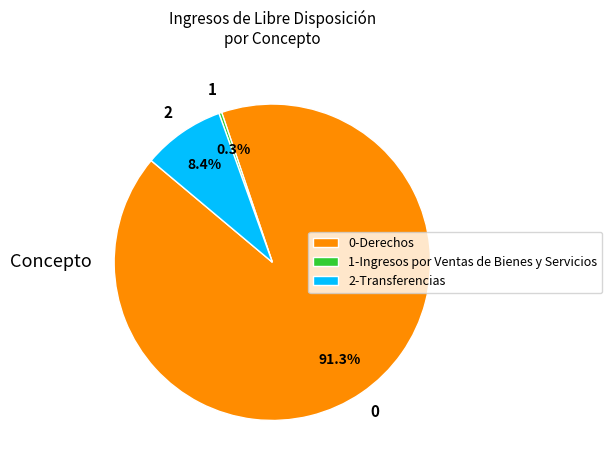

Approximately how many times larger is the value at 2-Transferencias compared to 1-Ingresos por Ventas de Bienes y Servicios?

28.7